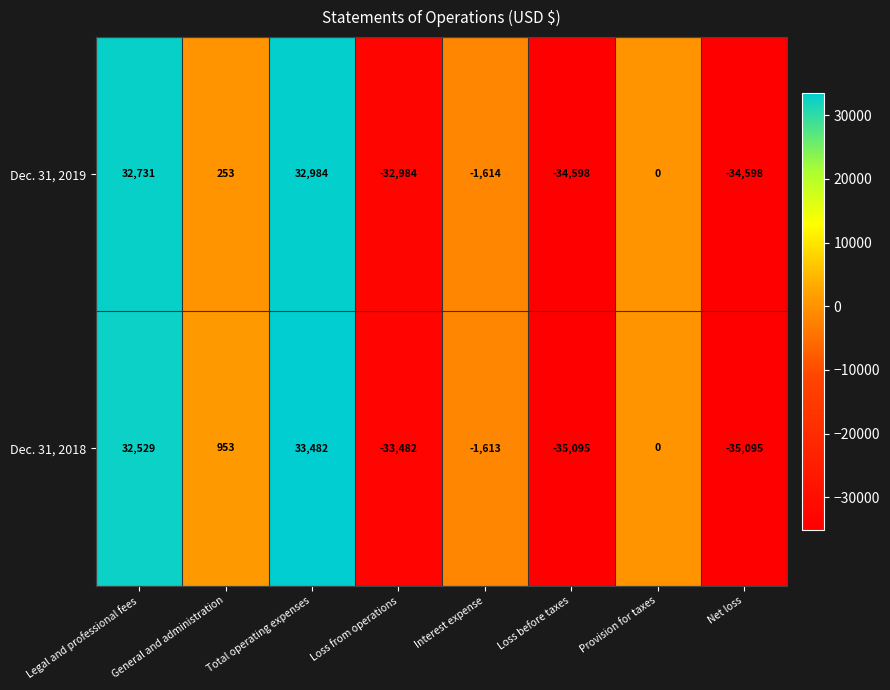

Which series has the widest spread of values?

Dec. 31, 2018